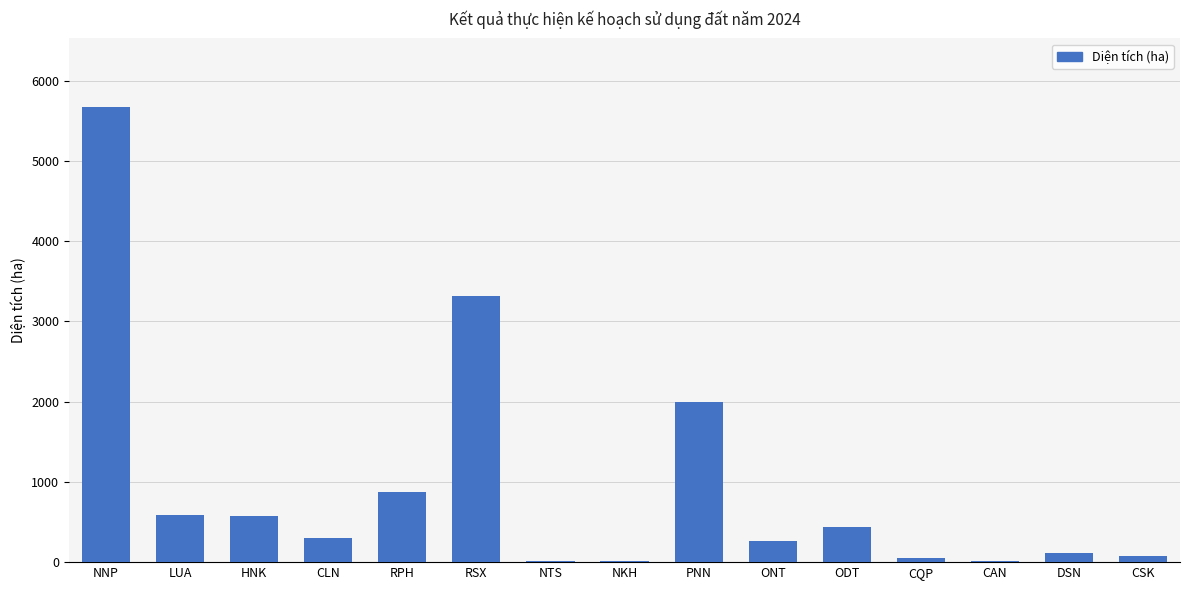

What is the change in value from LUA to PNN?

+1403.3